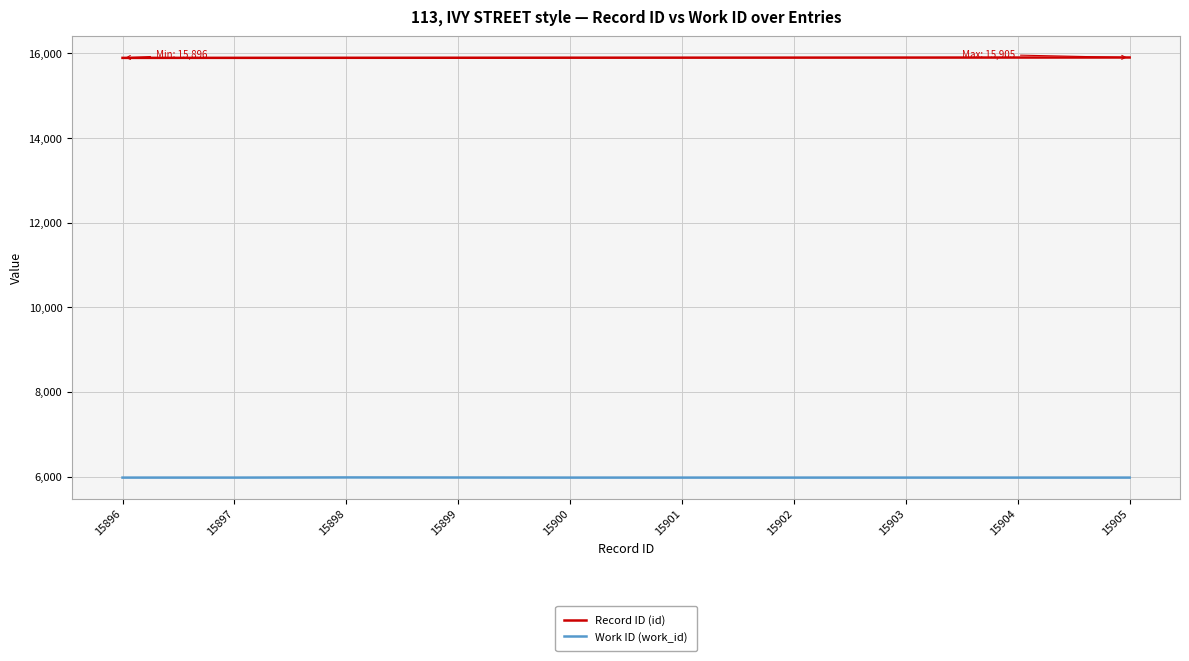

List the series in order of their overall mean, lowest first.

Work ID (work_id), Record ID (id)